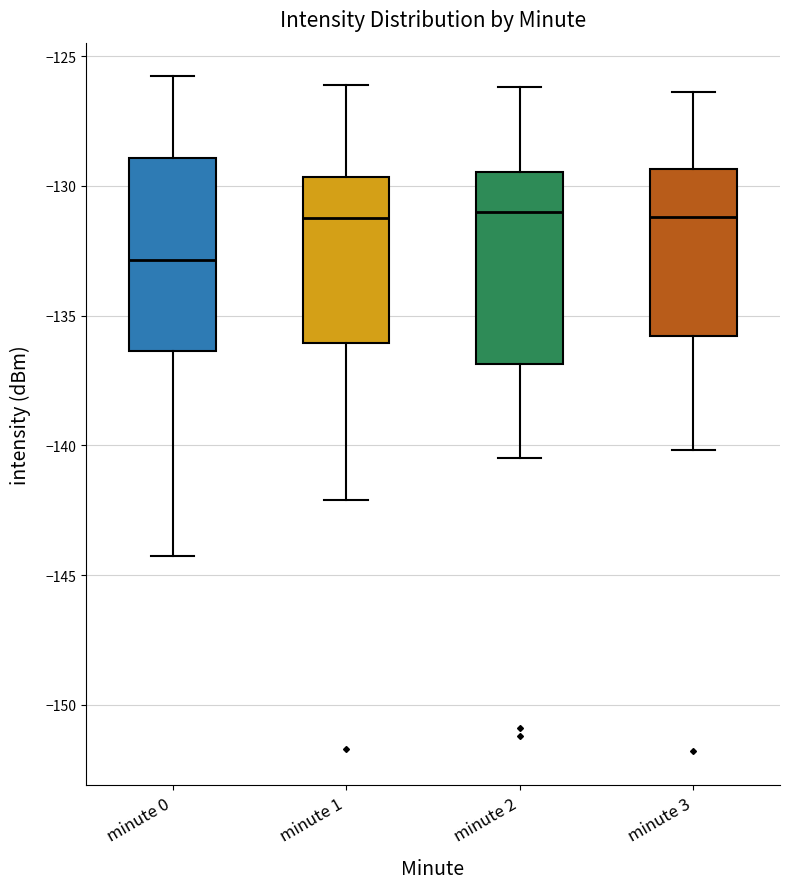

Which box's median line is the lowest?

minute 0